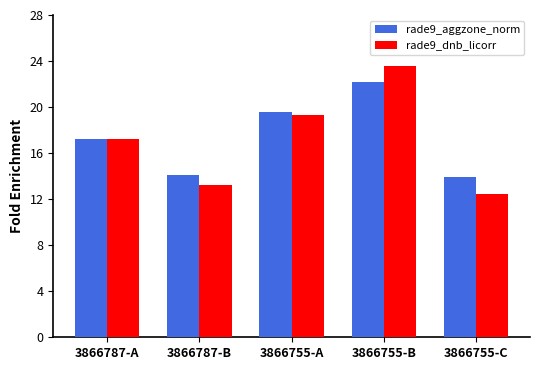

At which category is the sum across all series the highest?

3866755-B